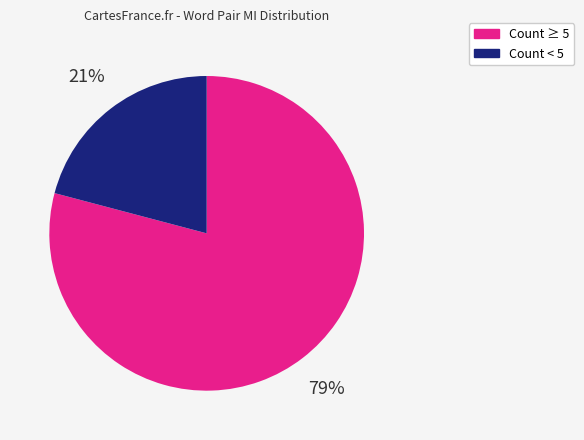

Count the number of slices in the pie.

2